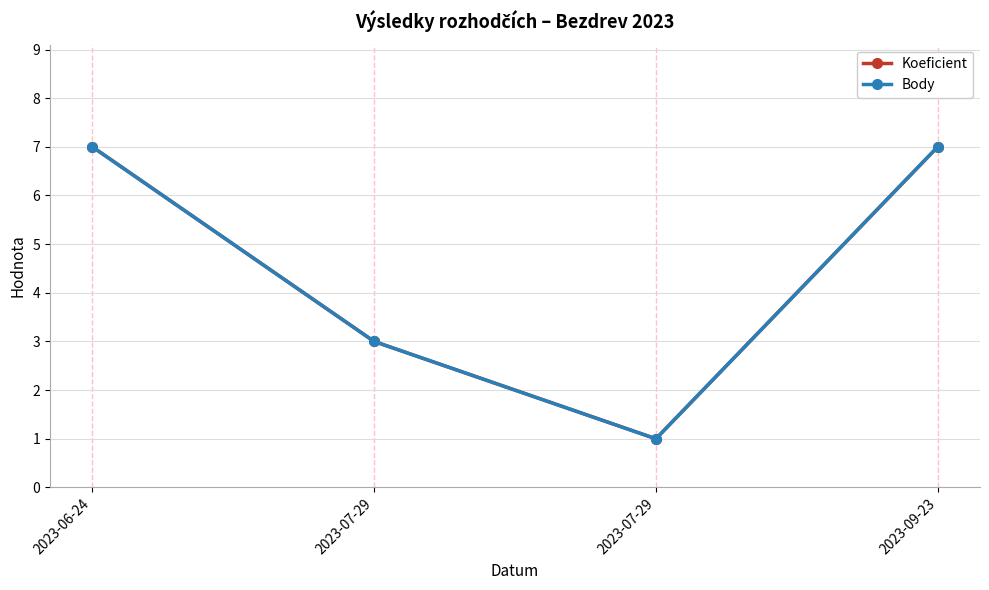

The Body series shows 3 at 2023-07-29. True or false?

True